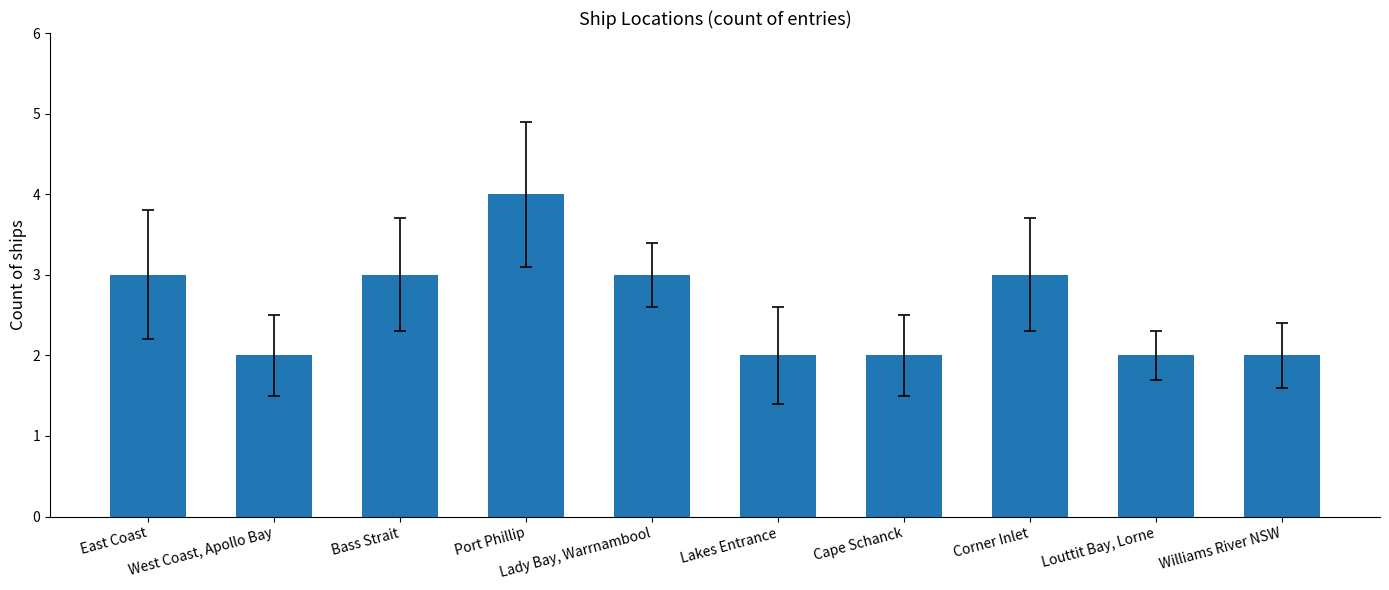

The value at Bass Strait is 3. True or false?

True